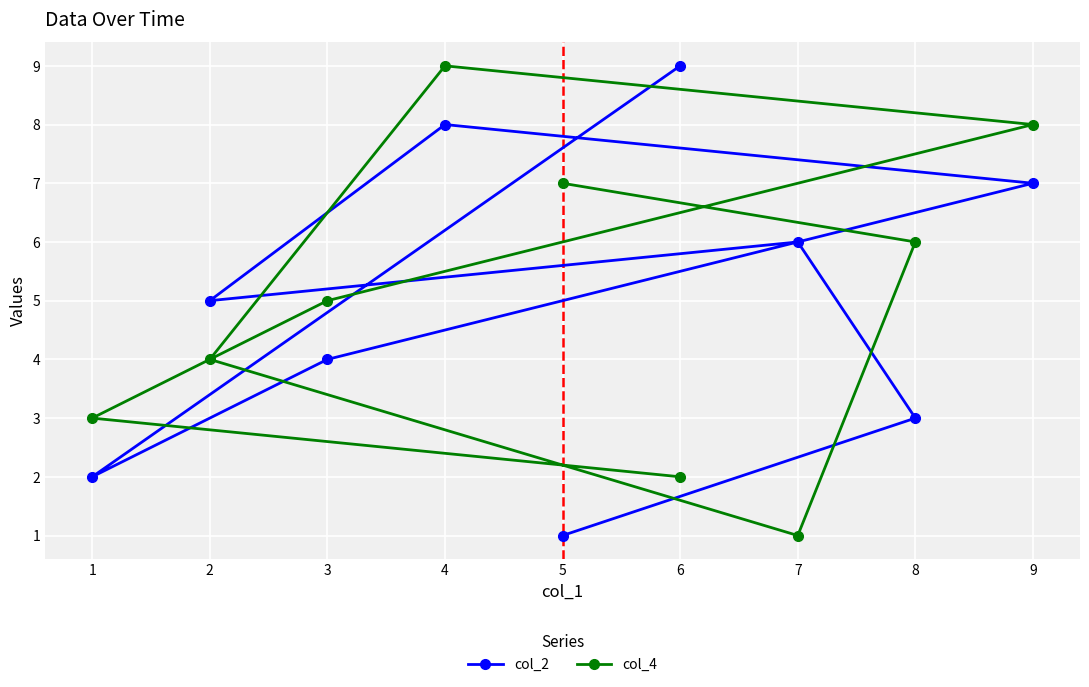

Reading left to right, what are all the values shown in this chart?

col_2: 1=2	2=5	3=4	4=8	5=1	6=9	7=6	8=3	9=7
col_4: 1=3	2=4	3=5	4=9	5=7	6=2	7=1	8=6	9=8